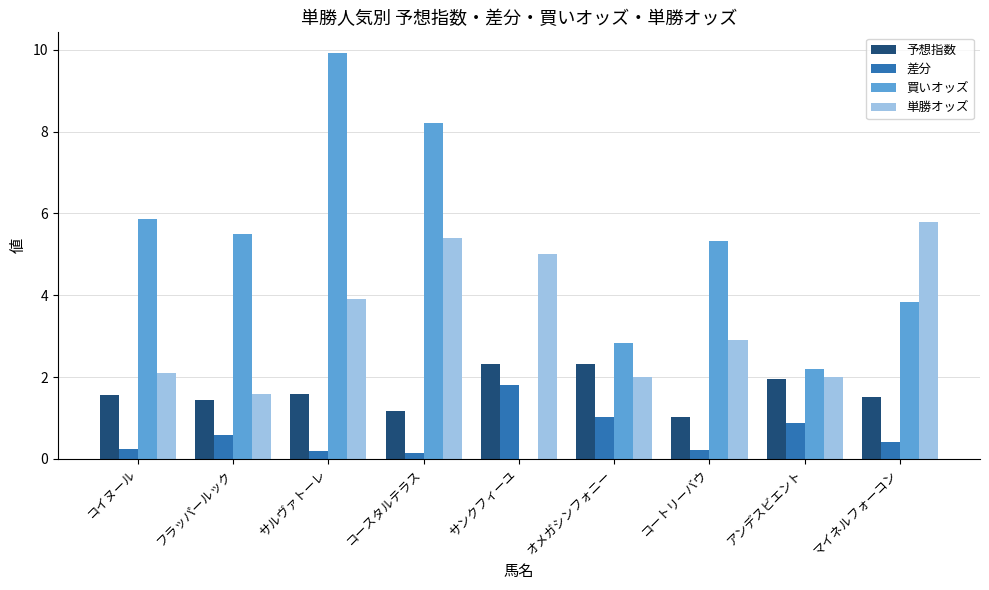

Does the chart contain stacked bars?

No